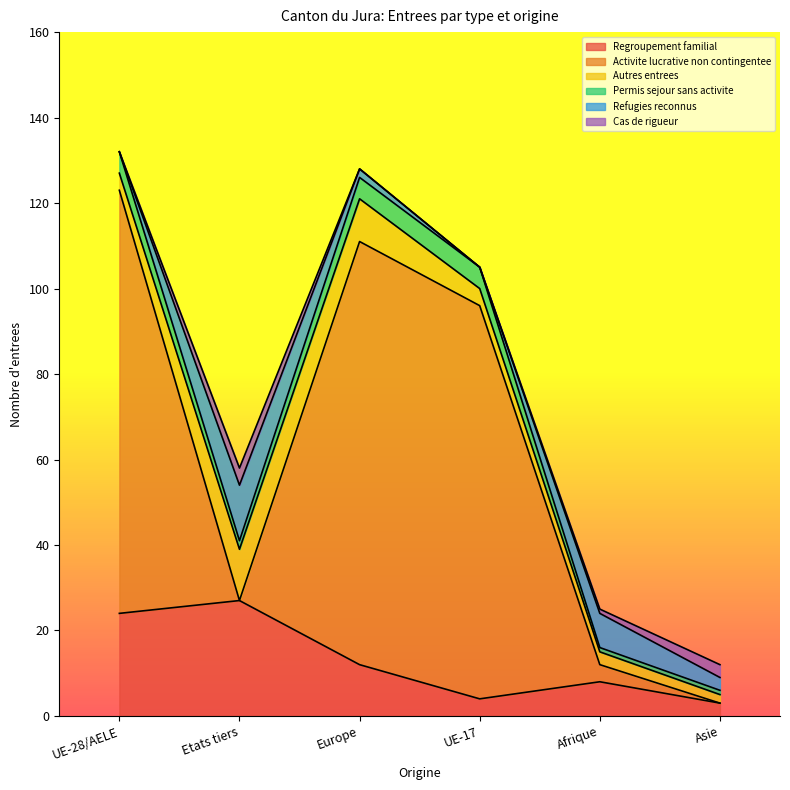

How many data points in Regroupement familial are above 12?

2